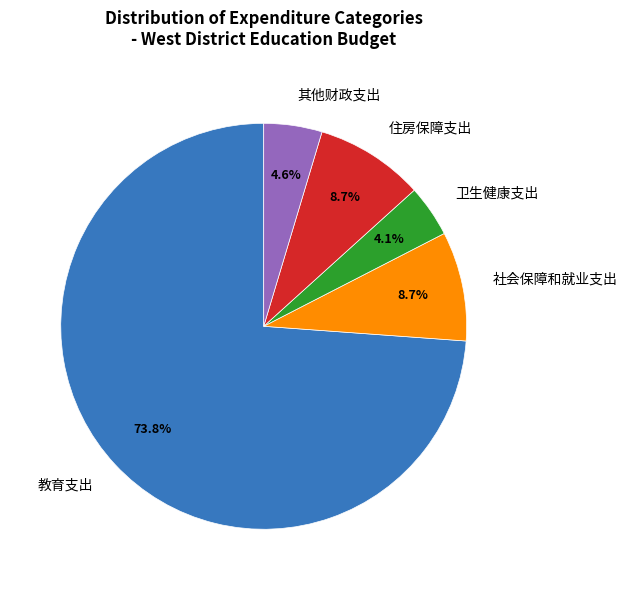

To the nearest percent, what is the difference between the 住房保障支出 and 教育支出 slice percentages?

65%